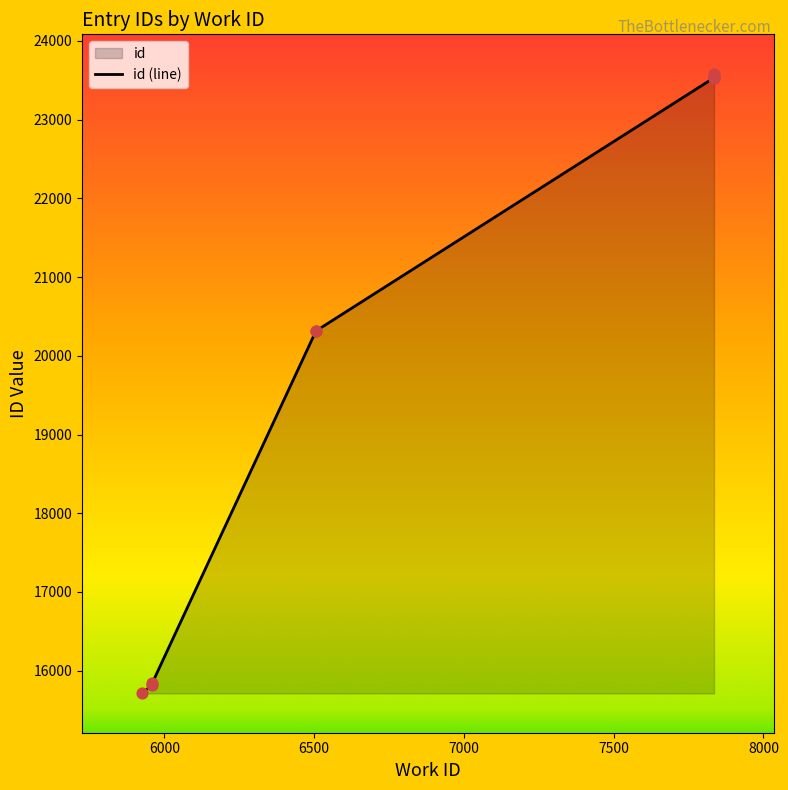

Approximately how many times larger is the value at 7835 compared to 5960?

1.5